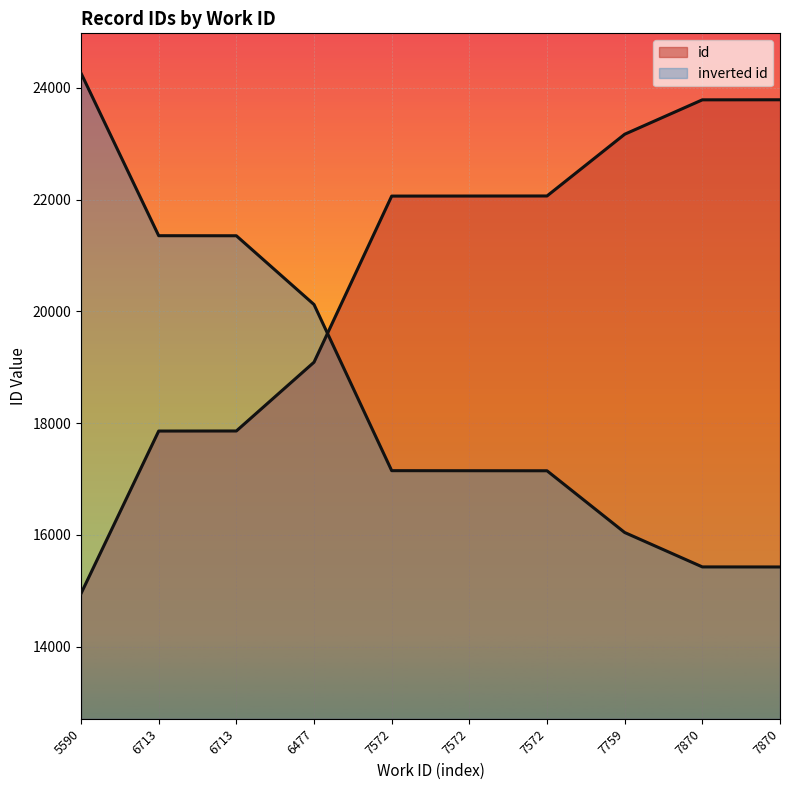

What is the greatest value displayed?

23789